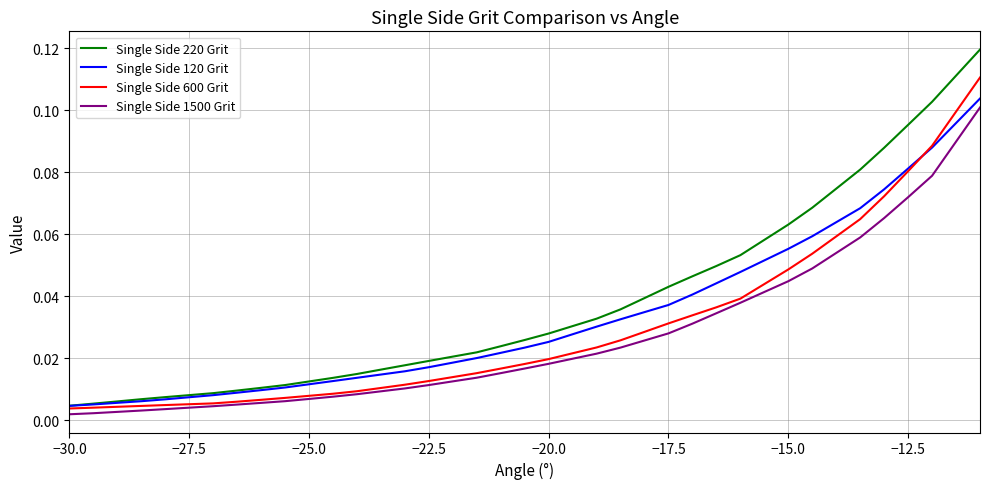

True or false: Single Side 1500 Grit and Single Side 220 Grit intersect in this chart.

False